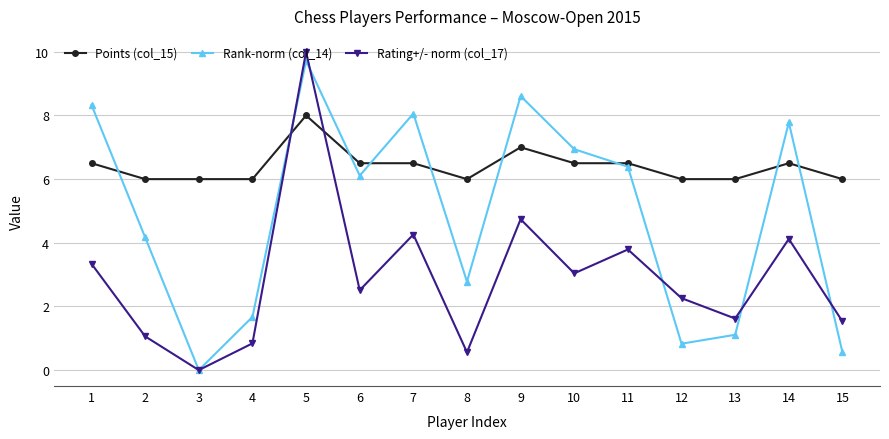

Reading left to right, list all the values displayed in this chart.

Points (col_15): 6.5	6.0	6.0	6.0	8.0	6.5	6.5	6.0	7.0	6.5	6.5	6.0	6.0	6.5	6.0
Rank-norm (col_14): 8.3	4.2	0.0	1.7	9.7	6.1	8.1	2.8	8.6	6.9	6.4	0.8	1.1	7.8	0.6
Rating+/- norm (col_17): 3.3	1.1	0.0	0.8	10.0	2.5	4.3	0.6	4.7	3.0	3.8	2.3	1.6	4.1	1.5